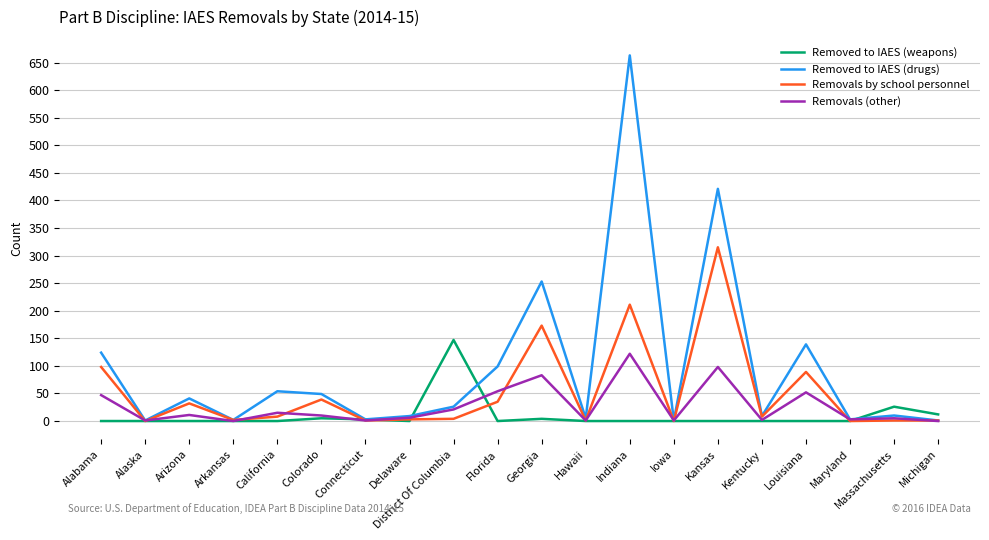

True or false: Removed to IAES (weapons) and Removals (other) cross at least once.

True